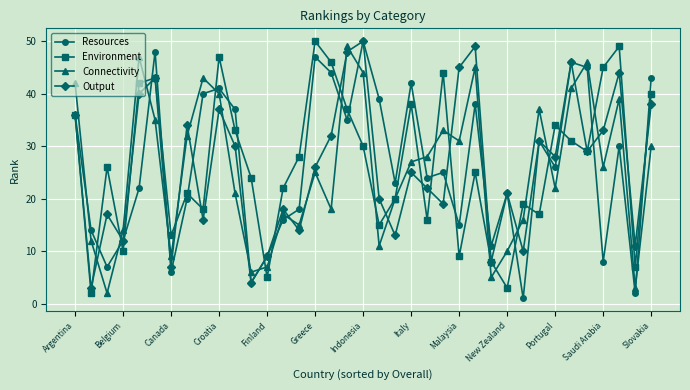

What is the maximum value shown in the chart?

50